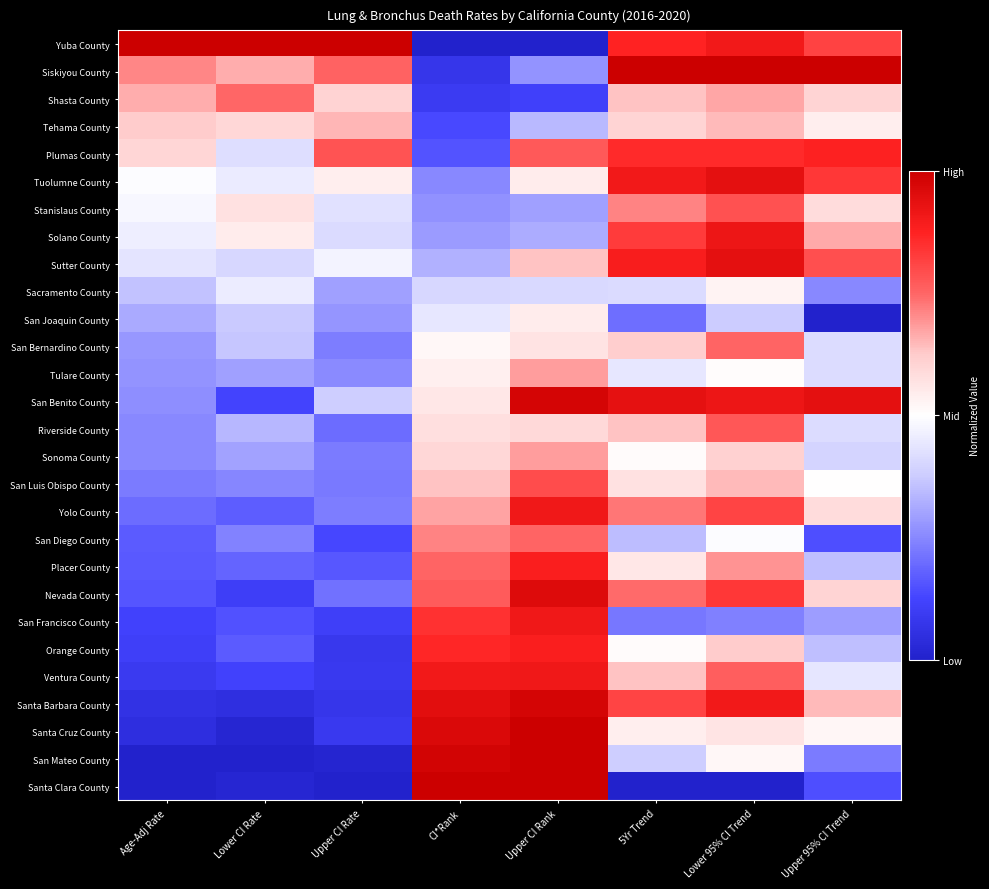

List the series in order of their peak value, highest first.

Yuba County, Siskiyou County, Santa Cruz County, San Mateo County, Santa Clara County, San Benito County, Santa Barbara County, Nevada County, Tuolumne County, Sutter County, Solano County, Yolo County, San Francisco County, Ventura County, Placer County, Orange County, Plumas County, San Luis Obispo County, Stanislaus County, Riverside County, San Bernardino County, San Diego County, Shasta County, Tulare County, Sonoma County, Tehama County, San Joaquin County, Sacramento County